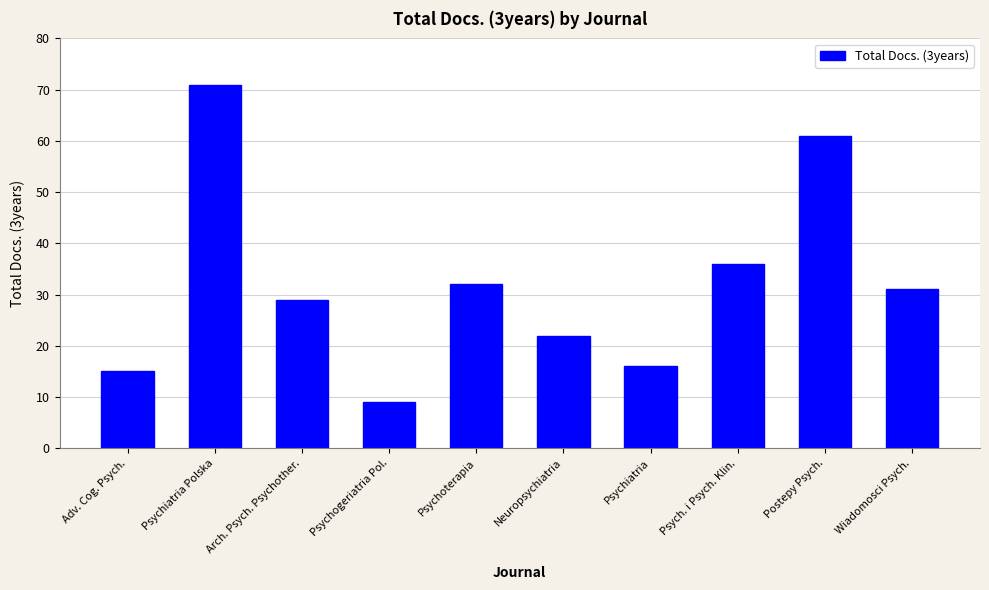

Are the bars grouped side by side (vs. stacked)?

No